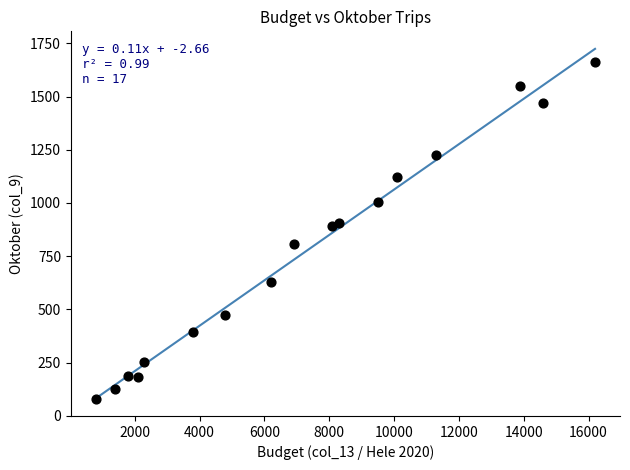

What is the range of Y values (max minus min)?

1582.7